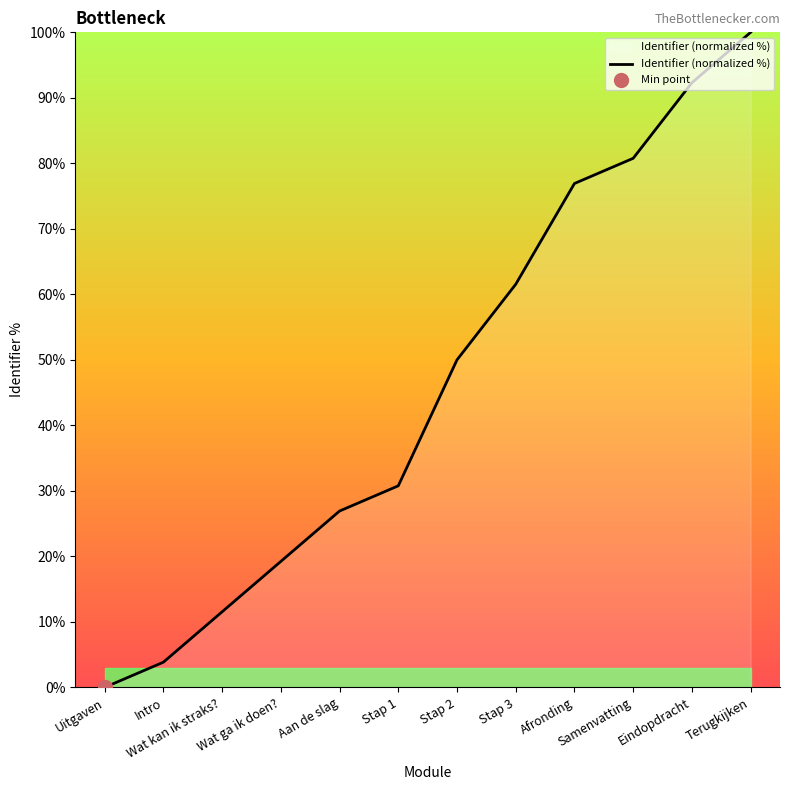

At which label is the value closest to 50?

Stap 2